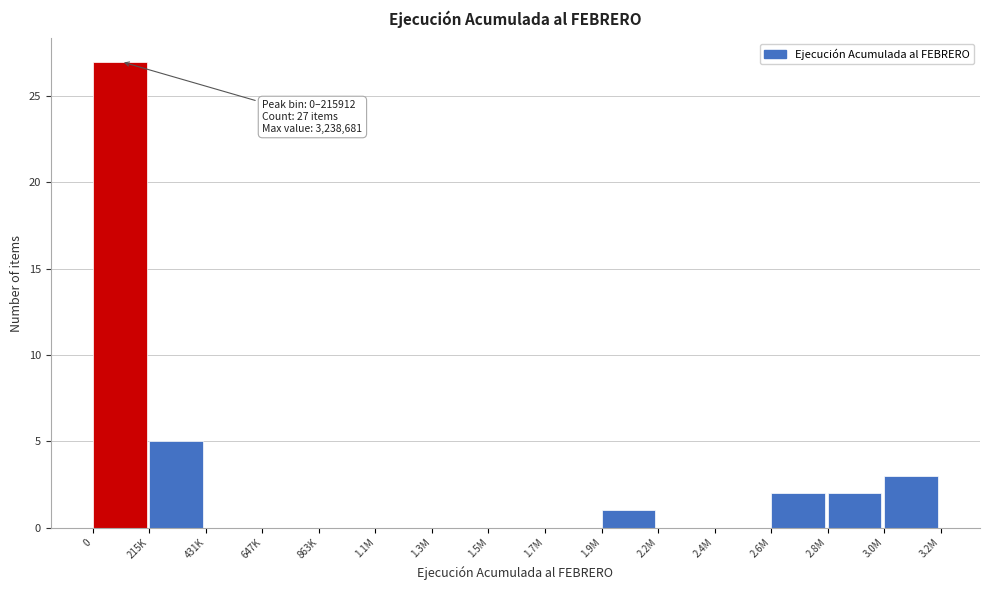

Reading left to right, transcribe all the data shown in this chart.

0=27	215K=5	431K=0	647K=0	863K=0	1.1M=0	1.3M=0	1.5M=0	1.7M=0	1.9M=1	2.2M=0	2.4M=0	2.6M=2	2.8M=2	3.0M=3